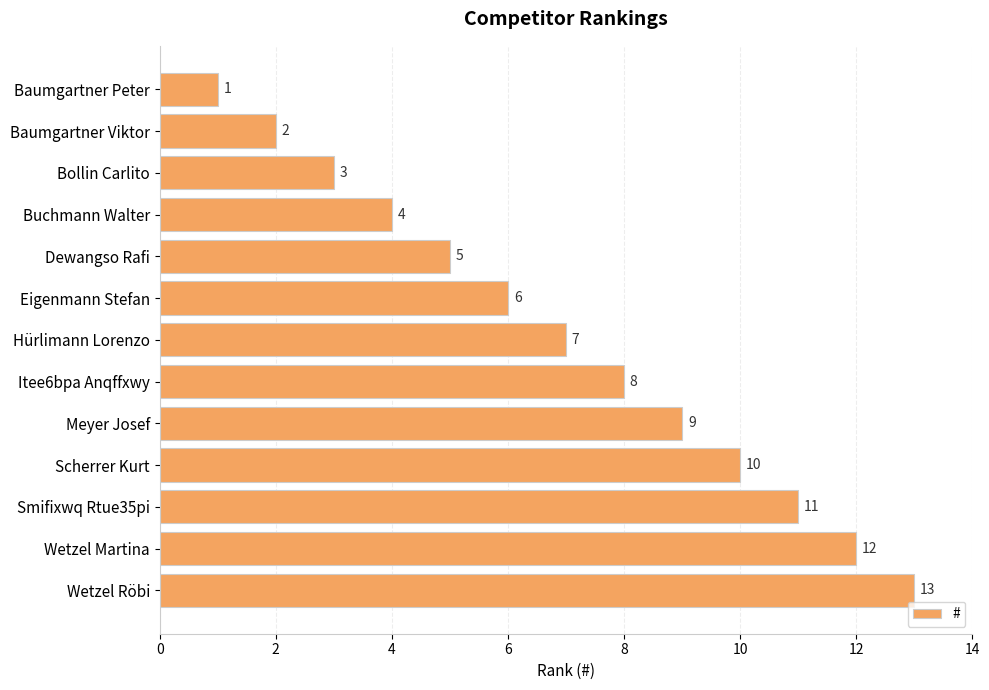

How many data points are less than 7?

6